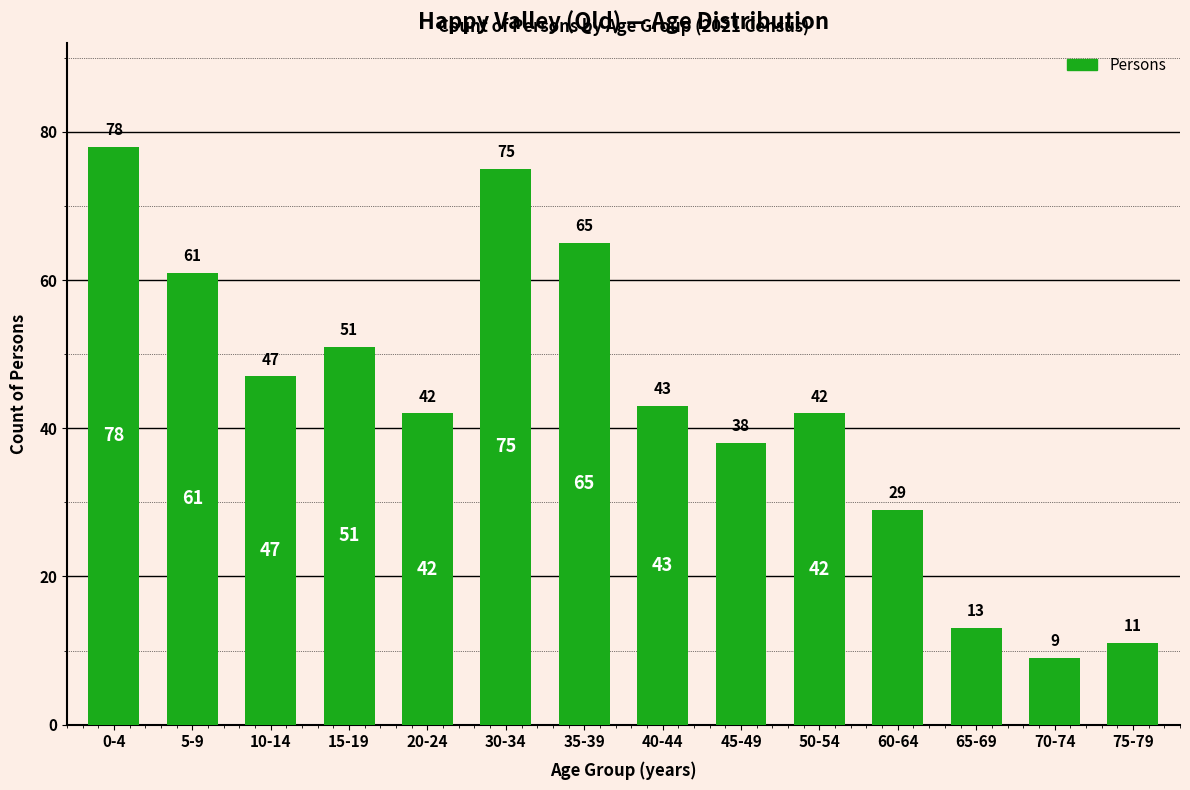

What is the greatest value displayed?

78